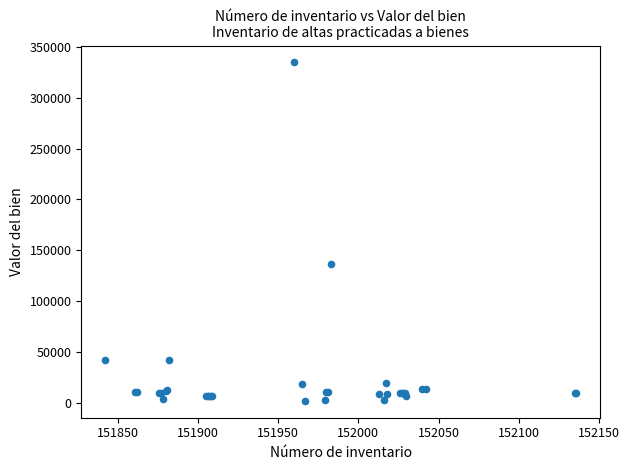

What Y value in the scatter plot is closest to 168306?

136435.6